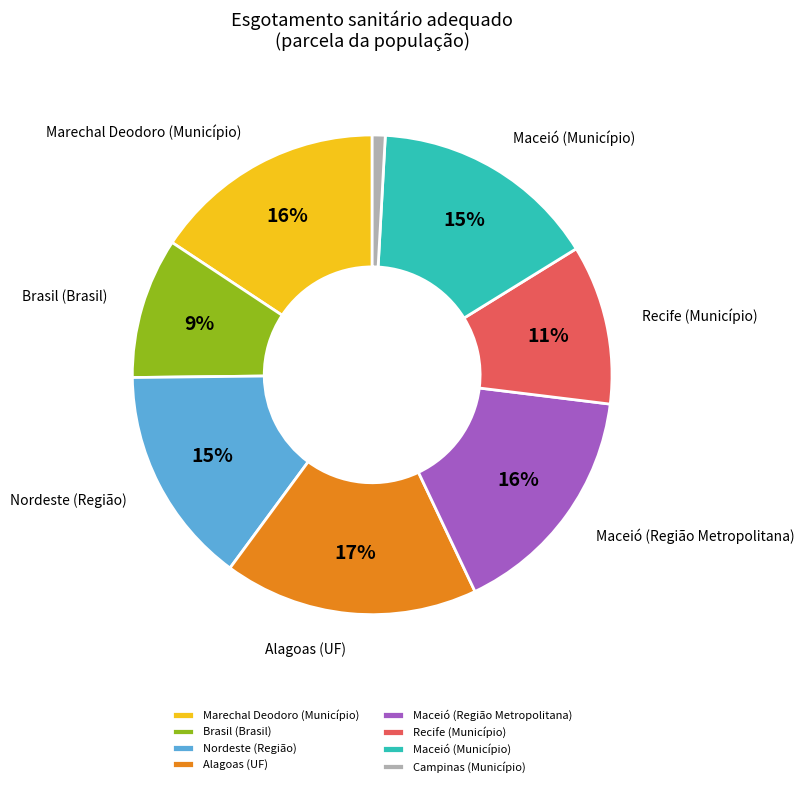

Does Campinas (Município) account for over 50% of the chart?

No